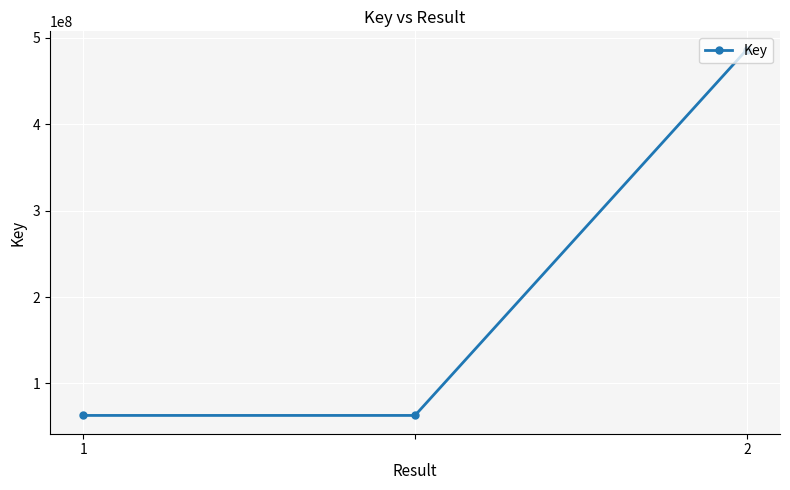

What is the greatest value displayed?

486522766